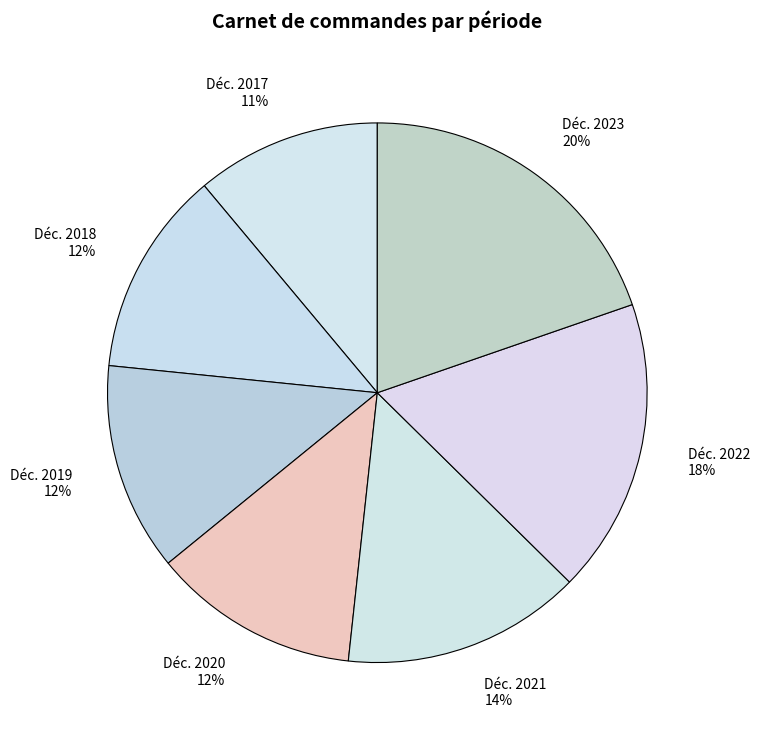

Do Déc. 2022 18% and Déc. 2020 12% together represent more than half of the pie?

No